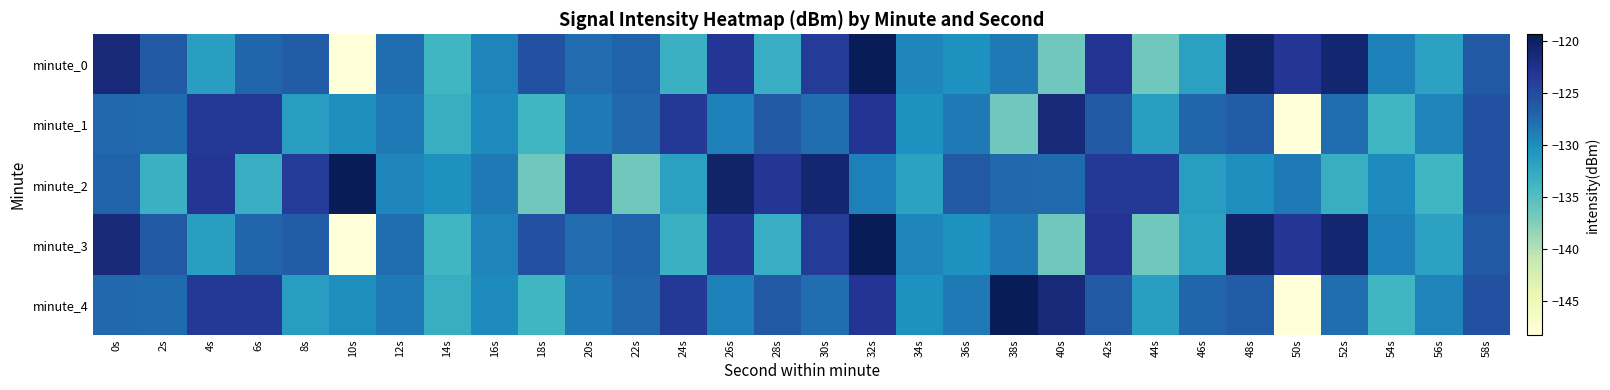

Which series has the largest total across all categories?

minute_2